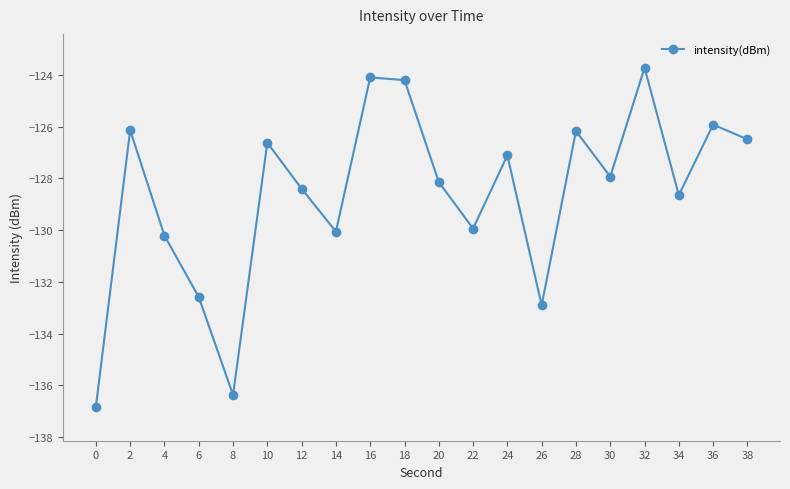

Does the chart have visible grid lines?

No